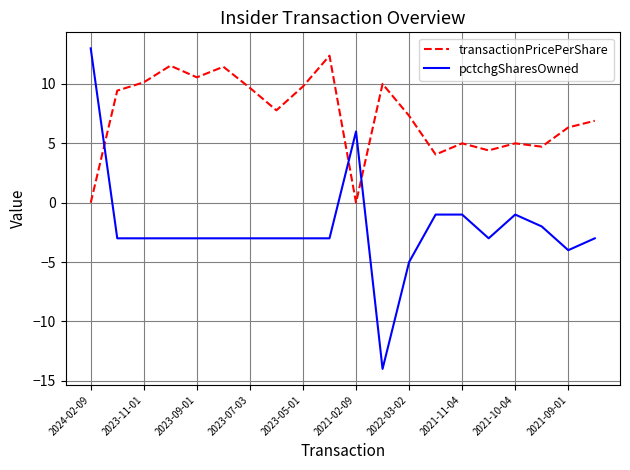

Which series has the largest total across all categories?

transactionPricePerShare